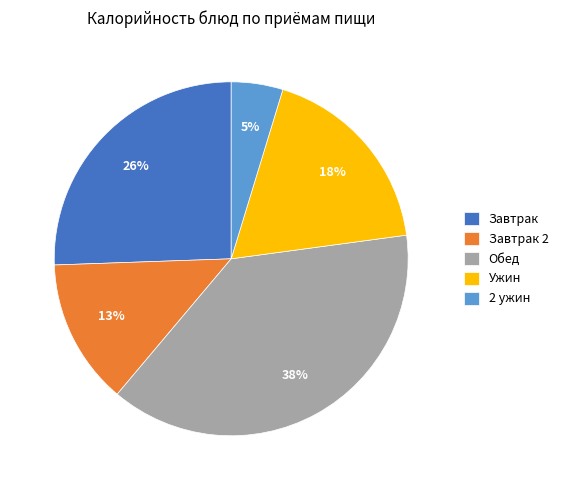

How many slices are in this pie chart?

5